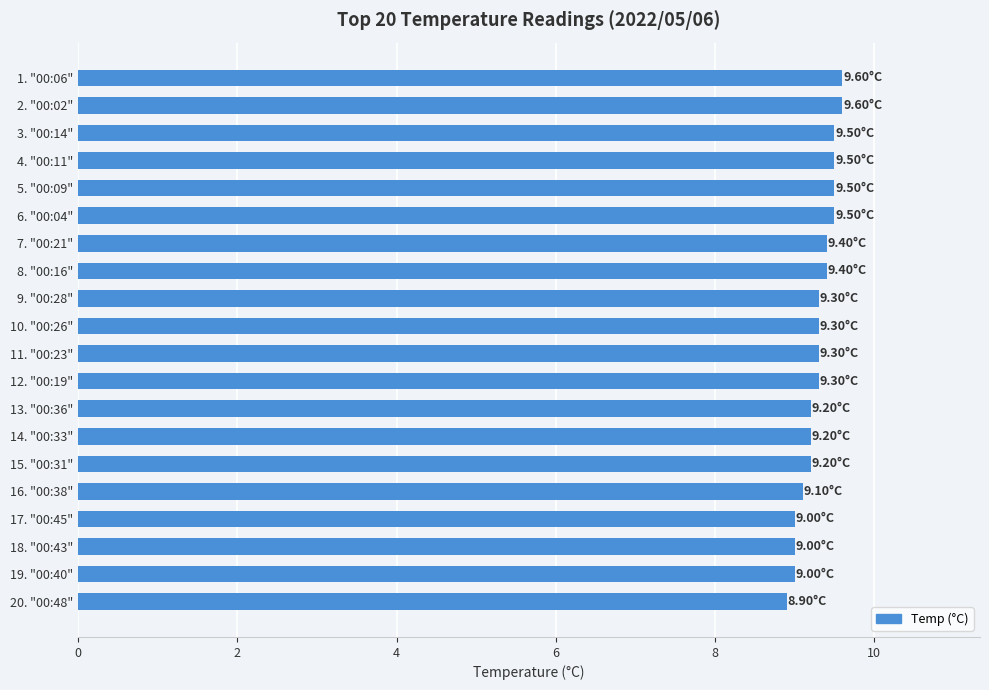

Between 12. "00:19" and 2. "00:02", which is larger?

2. "00:02"